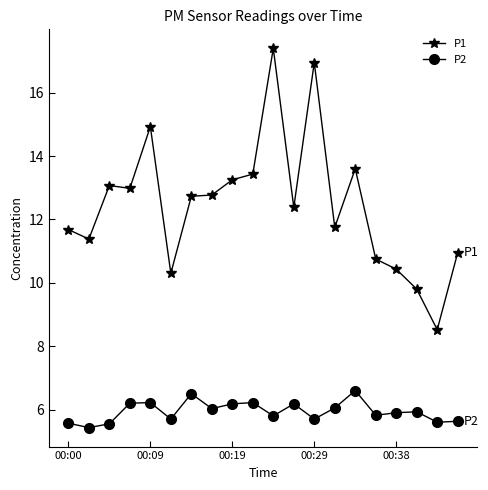

What is the value of the P1 point at the 19th from the left?

8.5